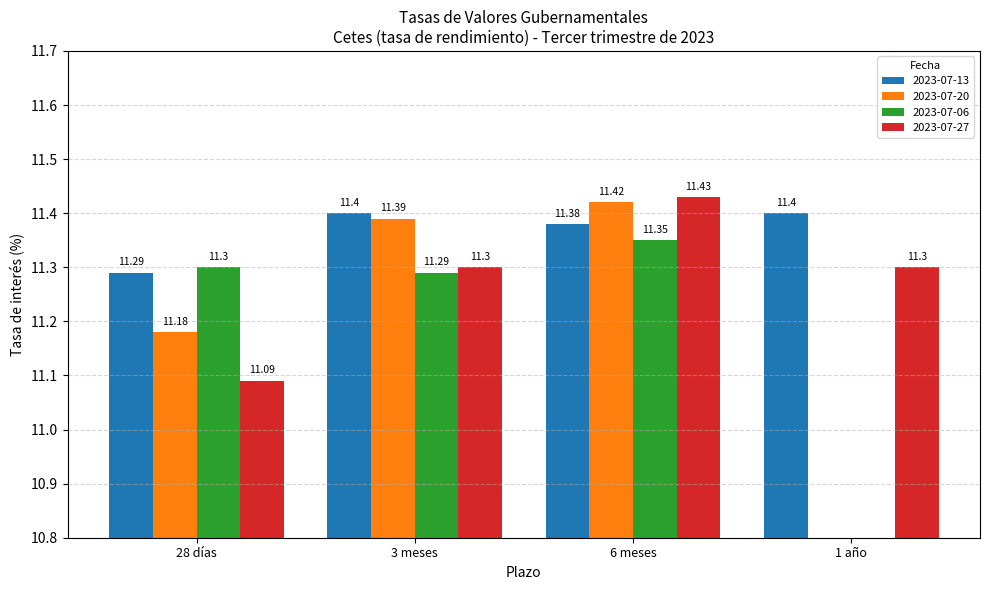

How many bars are there in each group?

4